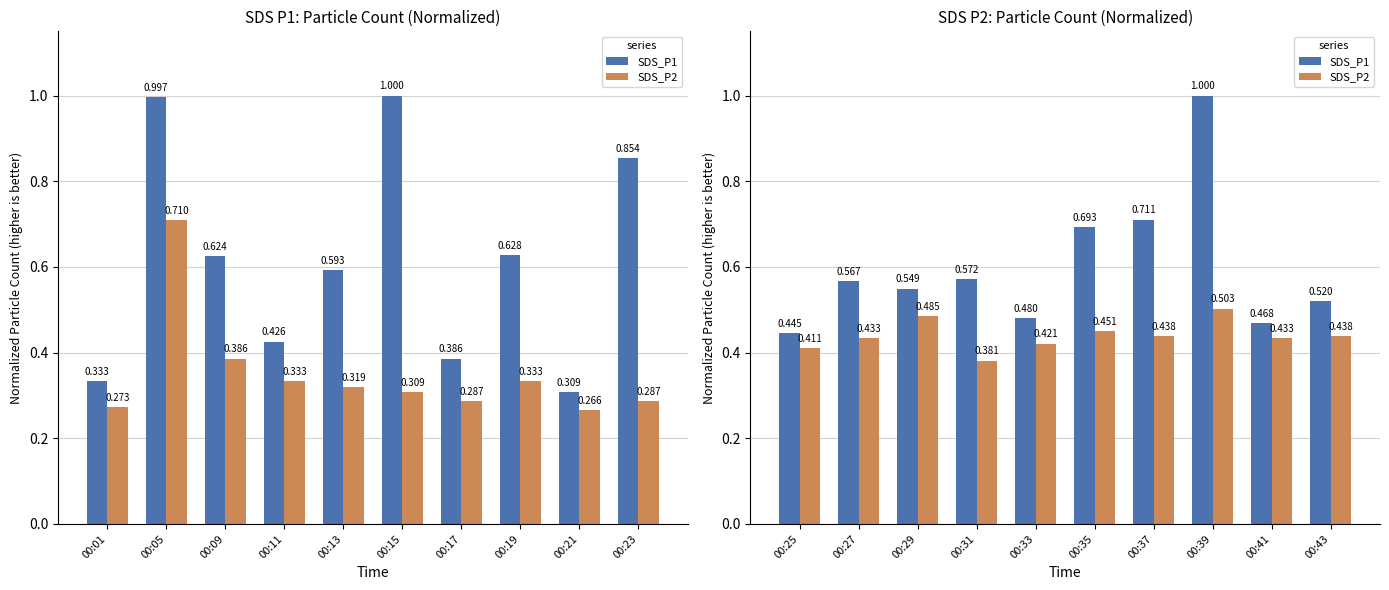

Are the bars horizontal?

No